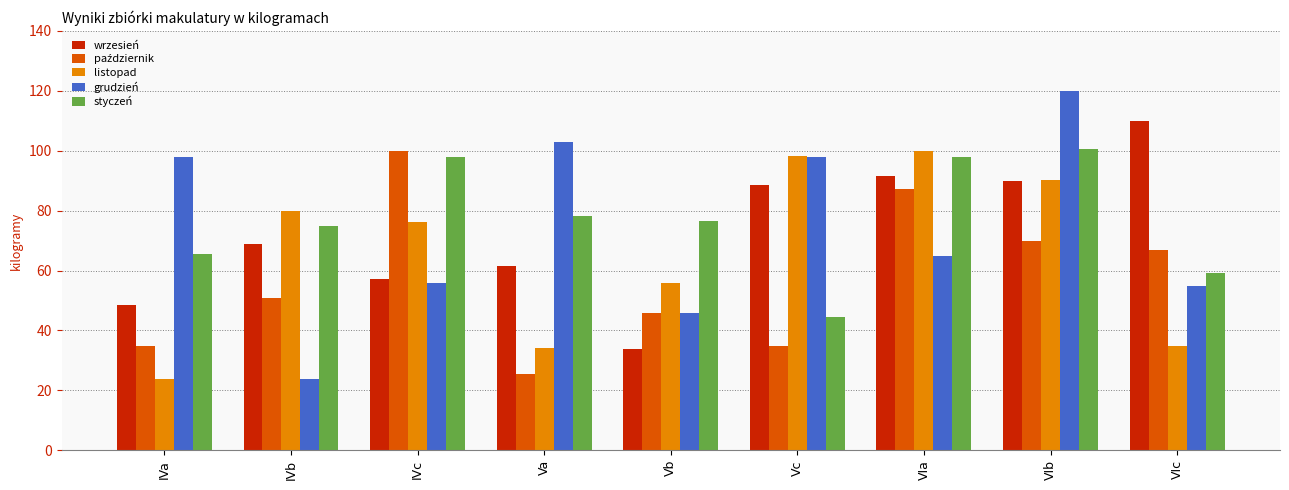

How many values in the listopad series exceed 76?

5